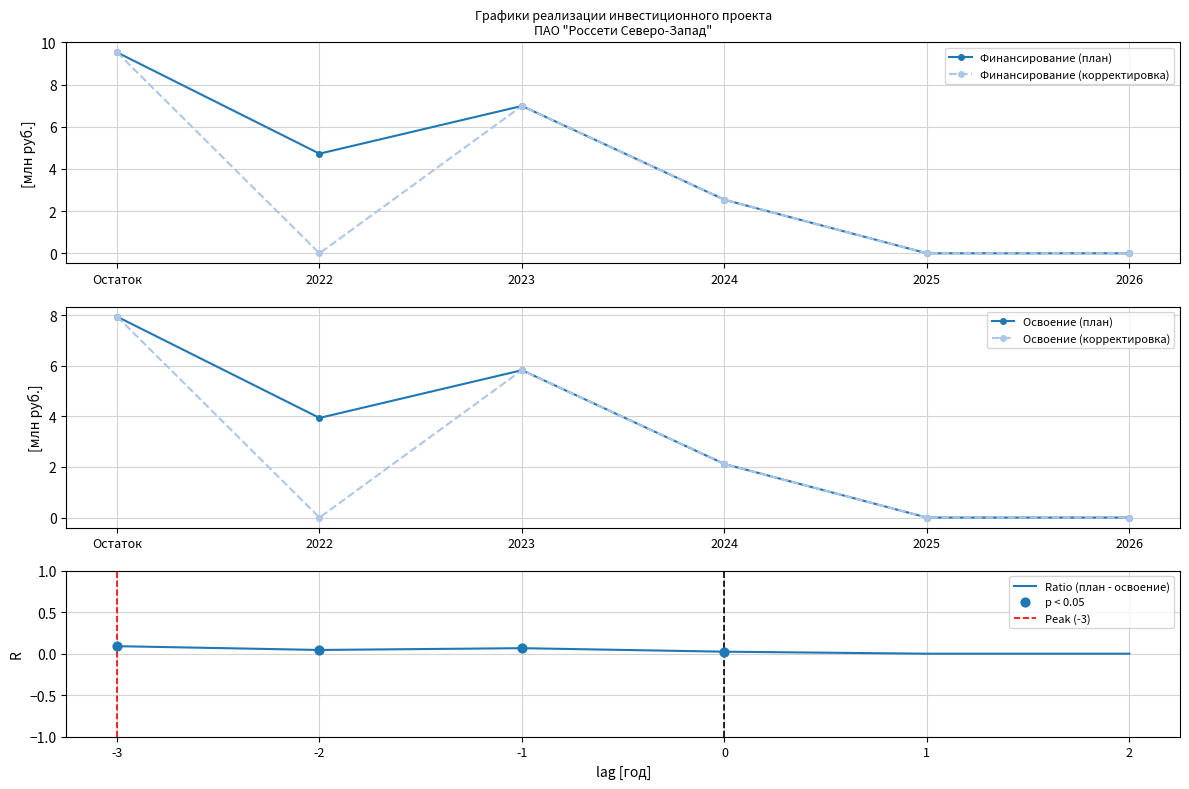

At which category is the sum across all series the highest?

Остаток